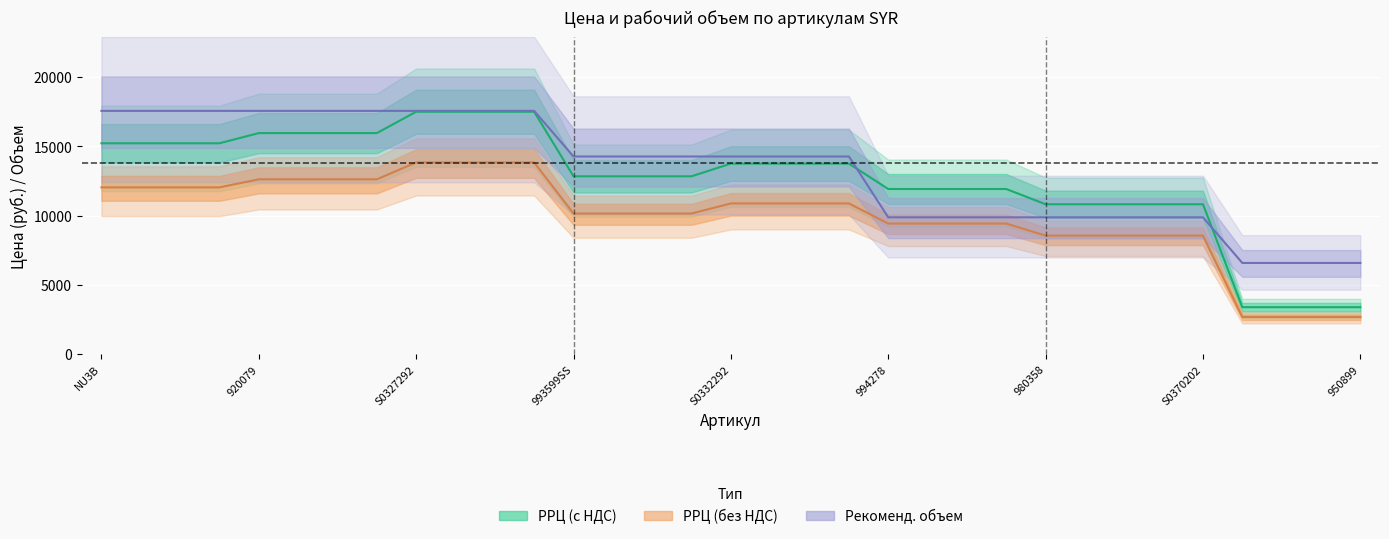

Reading left to right, list all the values displayed in this chart.

РРЦ (с НДС): 15215.8	15215.8	15215.8	15215.8	15949.1	15949.1	15949.1	15949.1	17489.1	17489.1	17489.1	17489.1	12832.4	12832.4	12832.4	12832.4	13749.1	13749.1	13749.1	13749.1	11915.8	11915.8	11915.8	11915.8	10815.8	10815.8	10815.8	10815.8	10815.8	3390.8	3390.8	3390.8	3390.8
РРЦ (без НДС): 12034.3	12034.3	12034.3	12034.3	12614.3	12614.3	12614.3	12614.3	13832.3	13832.3	13832.3	13832.3	10149.3	10149.3	10149.3	10149.3	10874.3	10874.3	10874.3	10874.3	9424.3	9424.3	9424.3	9424.3	8554.3	8554.3	8554.3	8554.3	8554.3	2681.8	2681.8	2681.8	2681.8
Рекоменд. рабочий объем: 17552.7	17552.7	17552.7	17552.7	17552.7	17552.7	17552.7	17552.7	17552.7	17552.7	17552.7	17552.7	14261.6	14261.6	14261.6	14261.6	14261.6	14261.6	14261.6	14261.6	9873.4	9873.4	9873.4	9873.4	9873.4	9873.4	9873.4	9873.4	9873.4	6582.3	6582.3	6582.3	6582.3